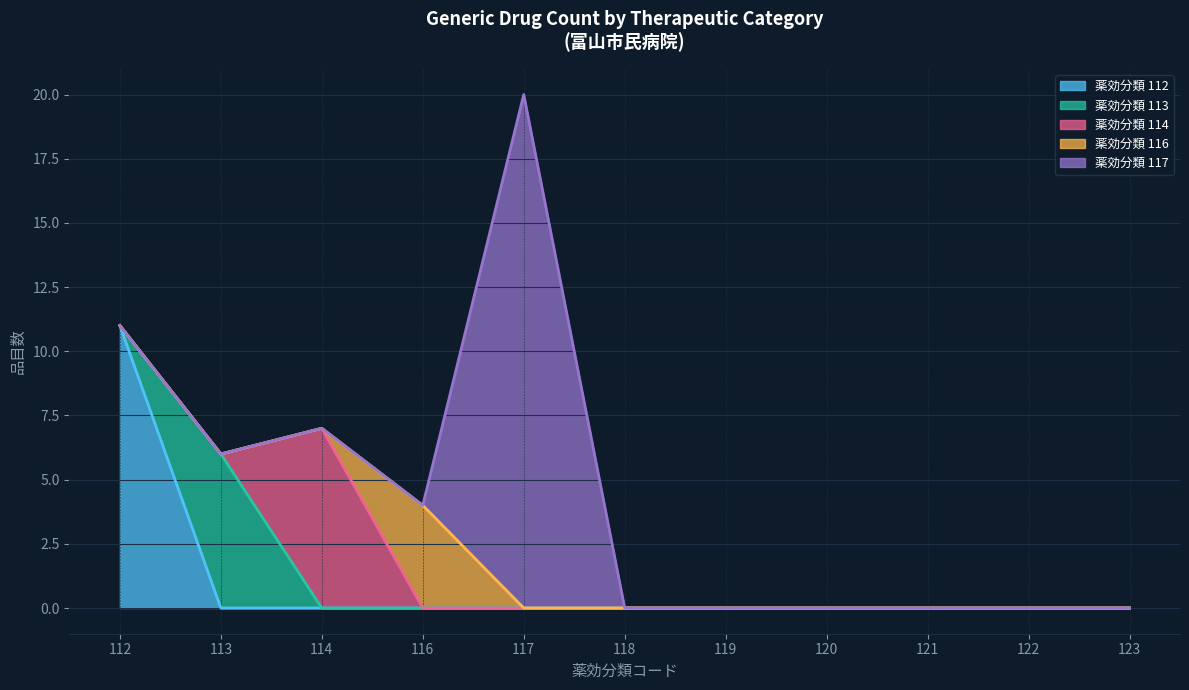

True or false: 112 (精神神経用剤) has a value of 2 at 118.

False